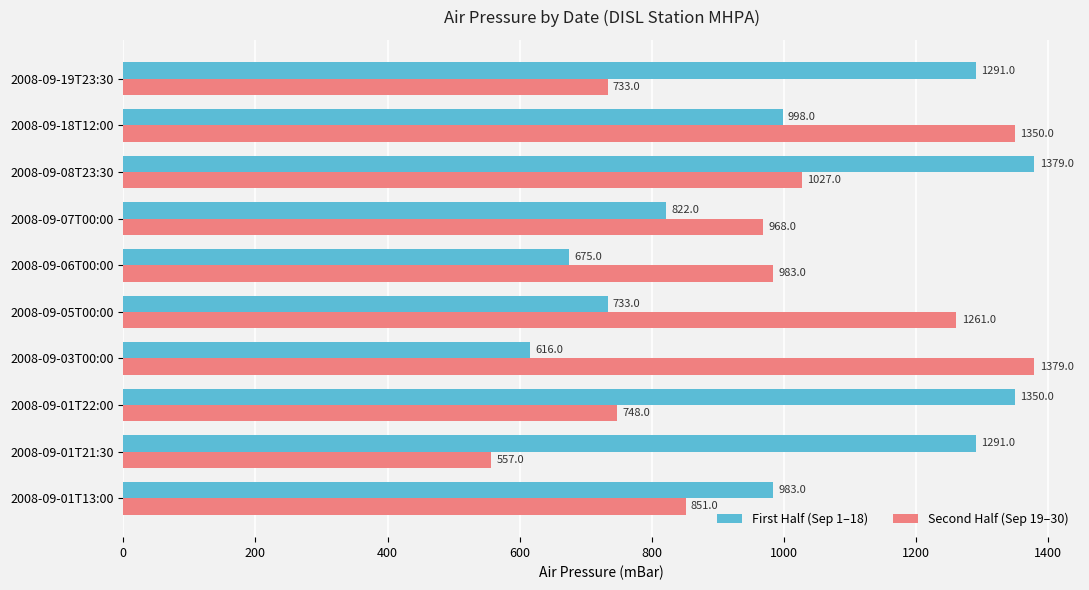

Read the First Half (Sep 1–18) value at 2008-09-18T12:00, to the nearest 10.

1000